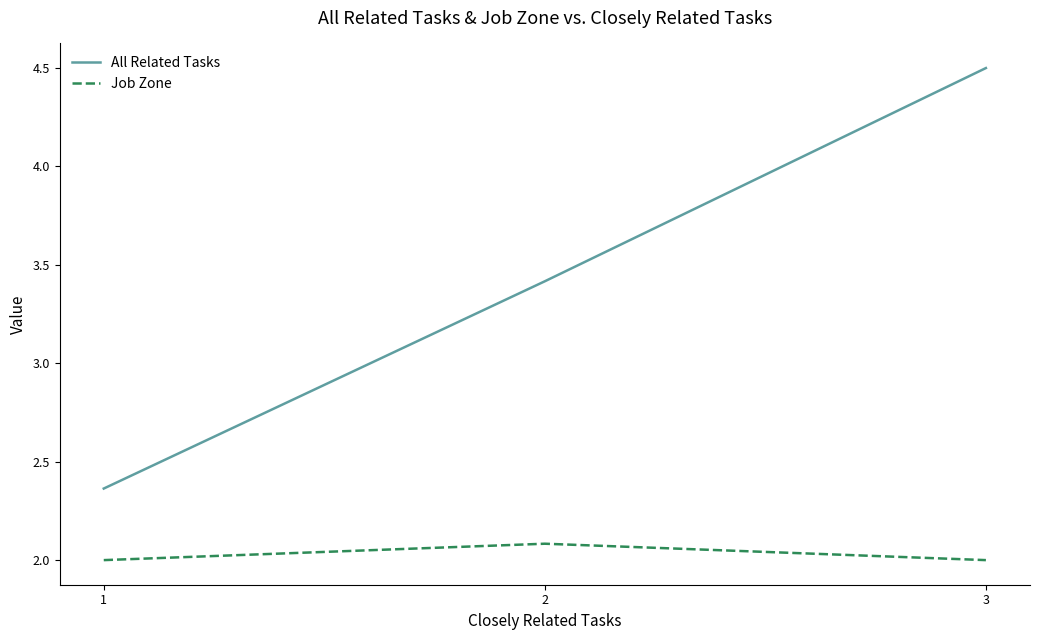

Which category has the lowest value in the All Related Tasks series?

1